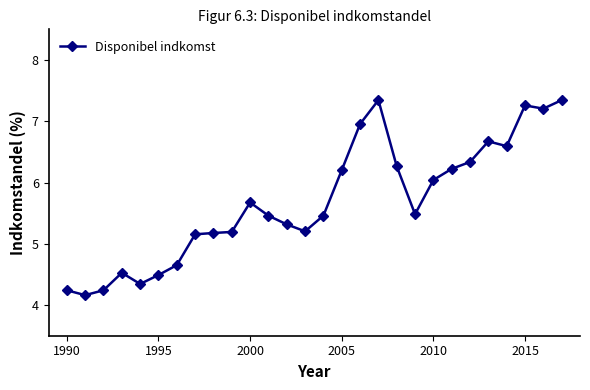

True or false: there are more than 0 points higher than both neighbors.

True